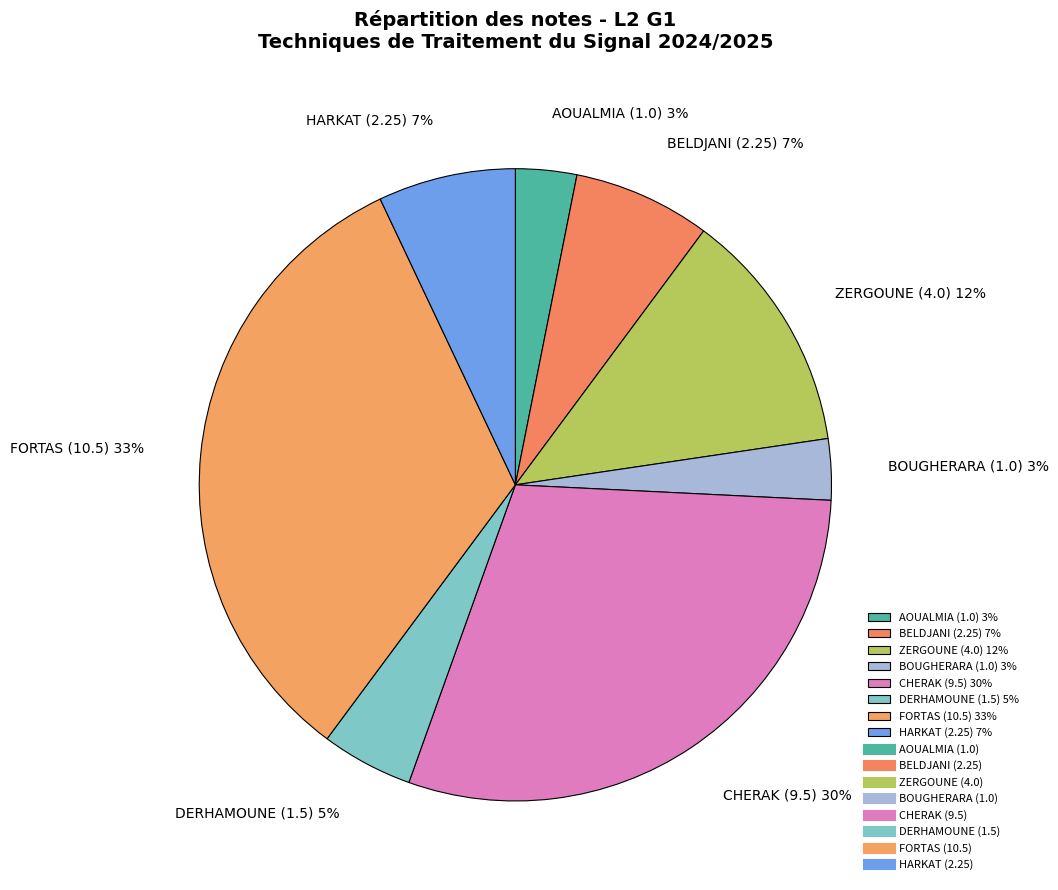

How many segments does this pie chart have?

8